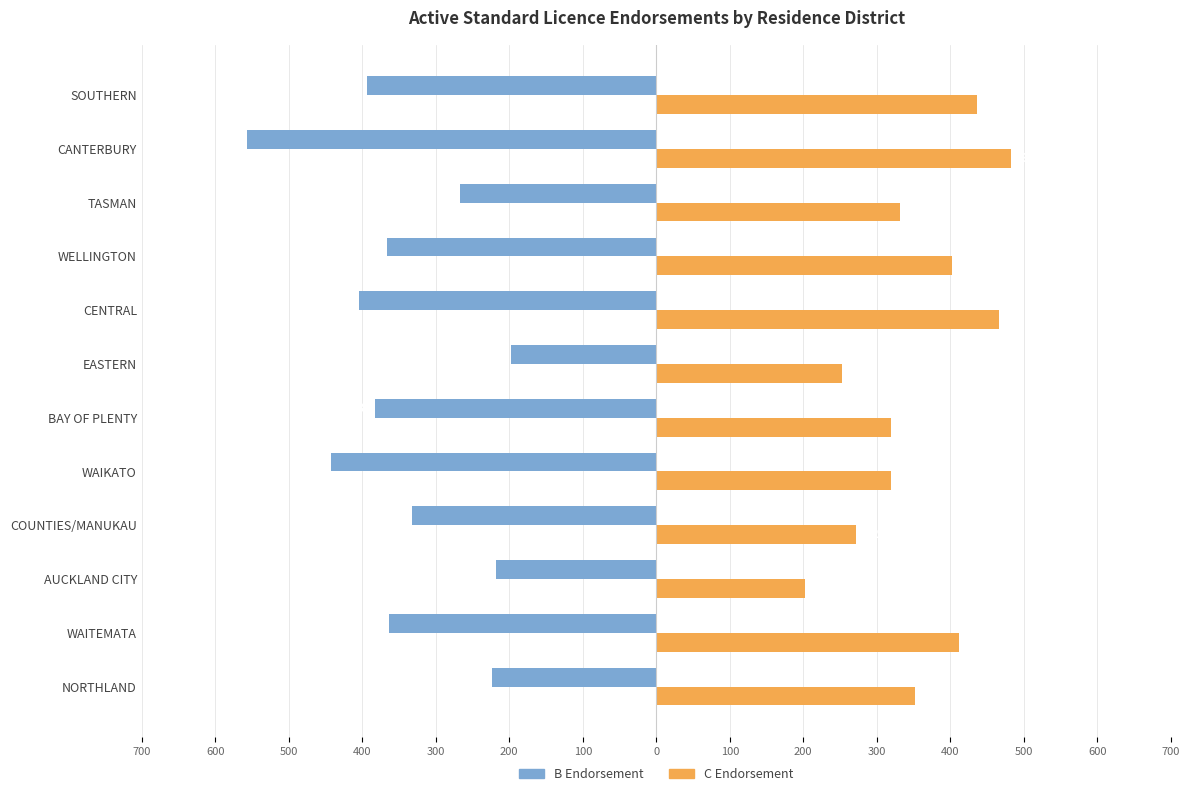

What are all the series names shown in the legend?

B Endorsement, C Endorsement